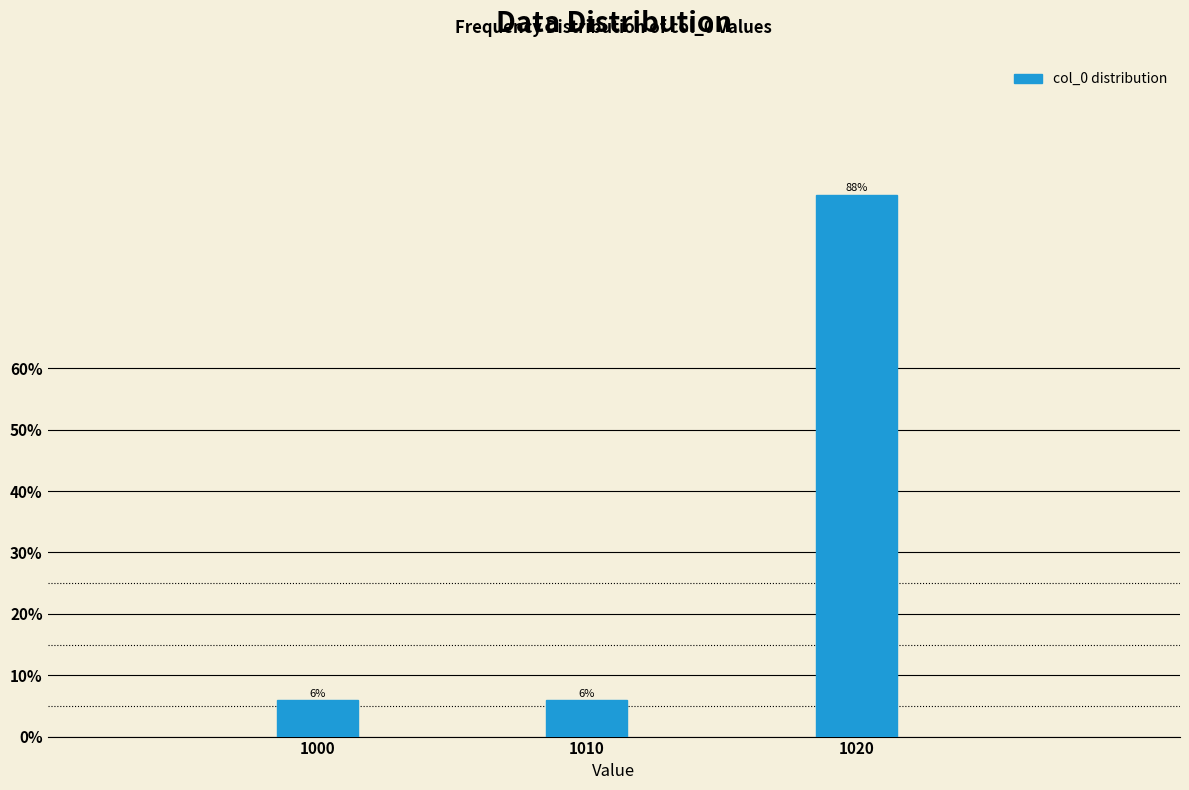

Are the bars horizontal?

No